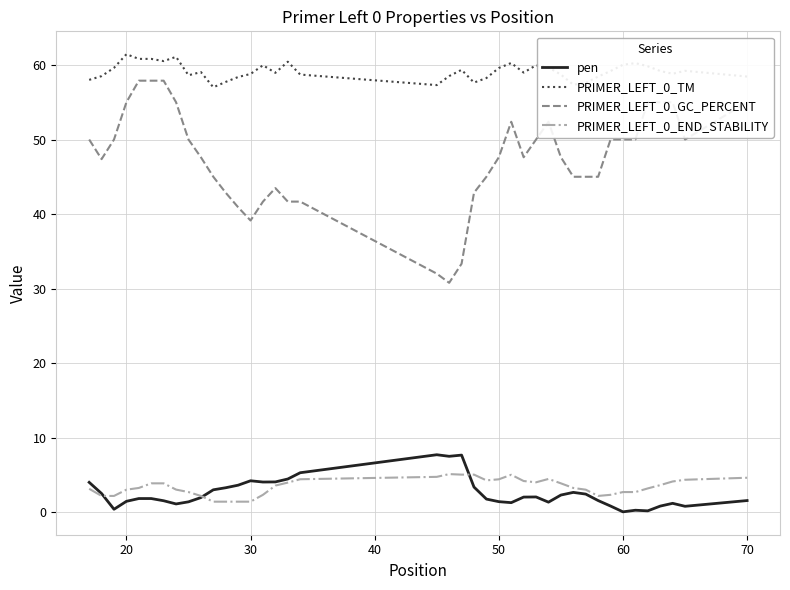

What is the lowest value of the PRIMER_LEFT_0_END_STABILITY series?

1.4